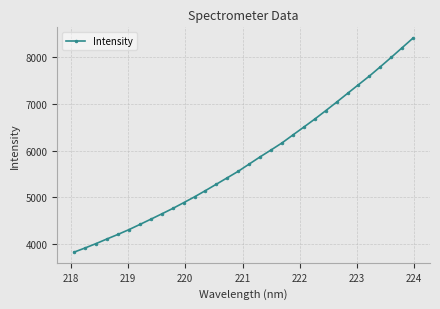

What is the smallest value displayed?

3829.4